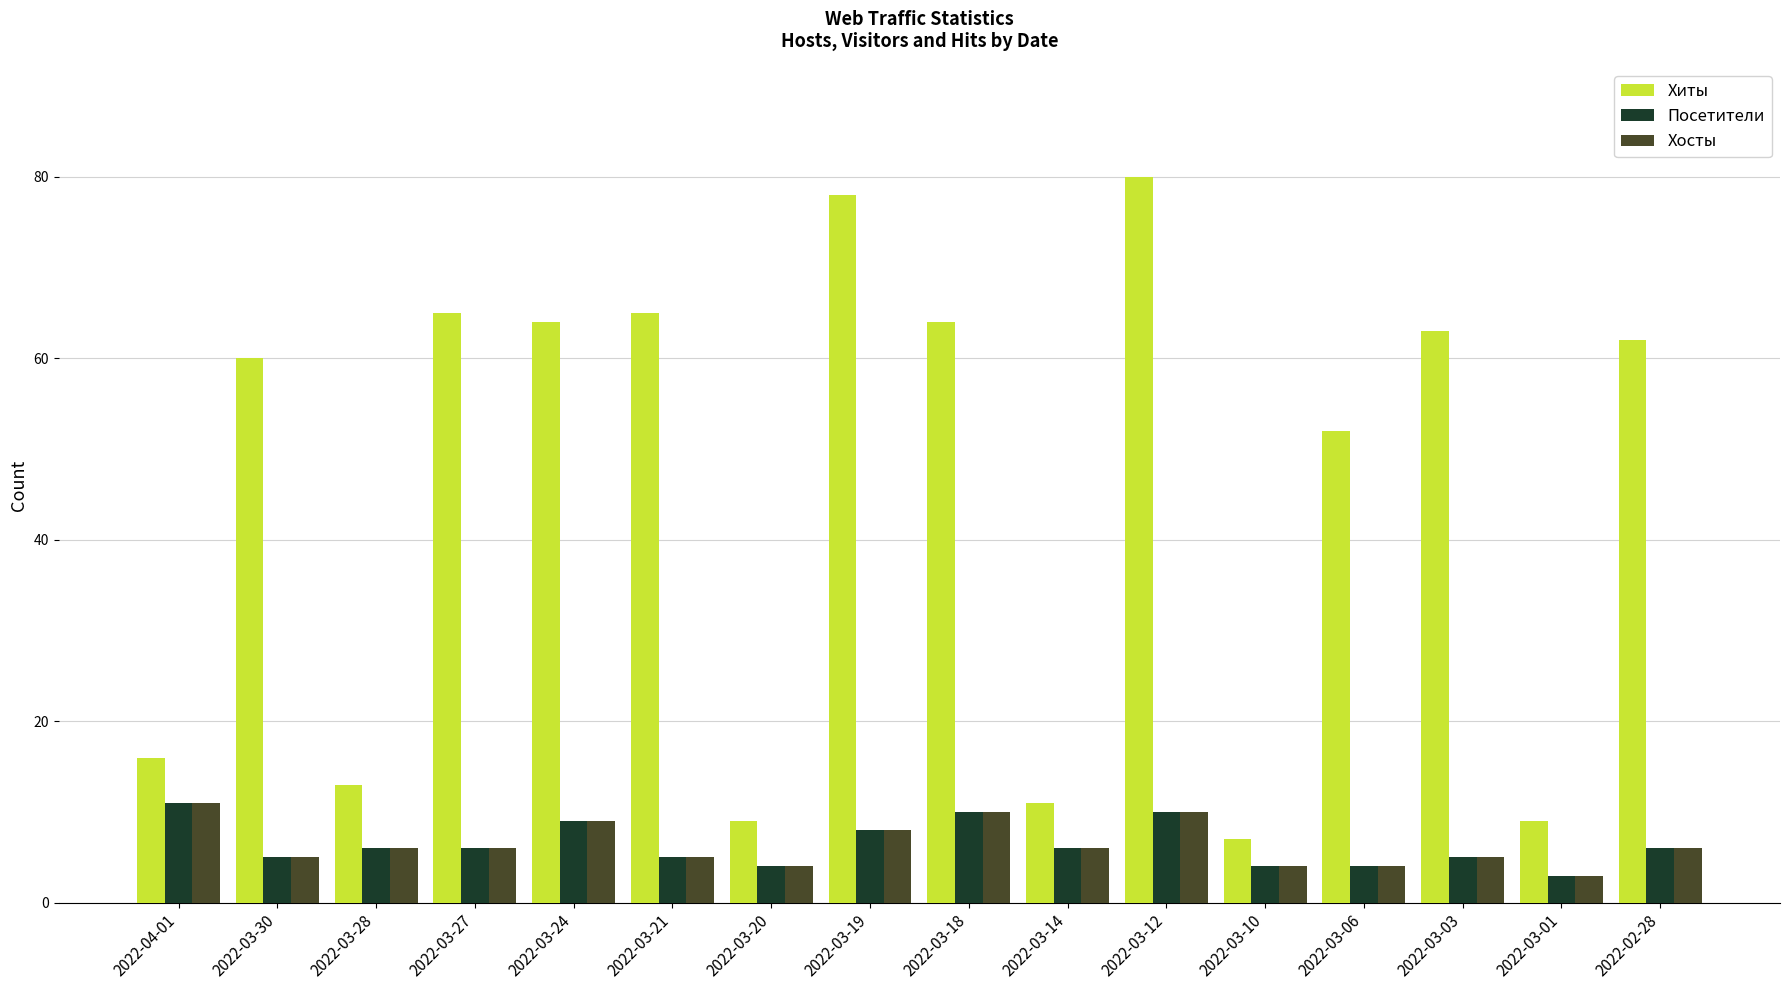

What is the smallest value displayed?

3